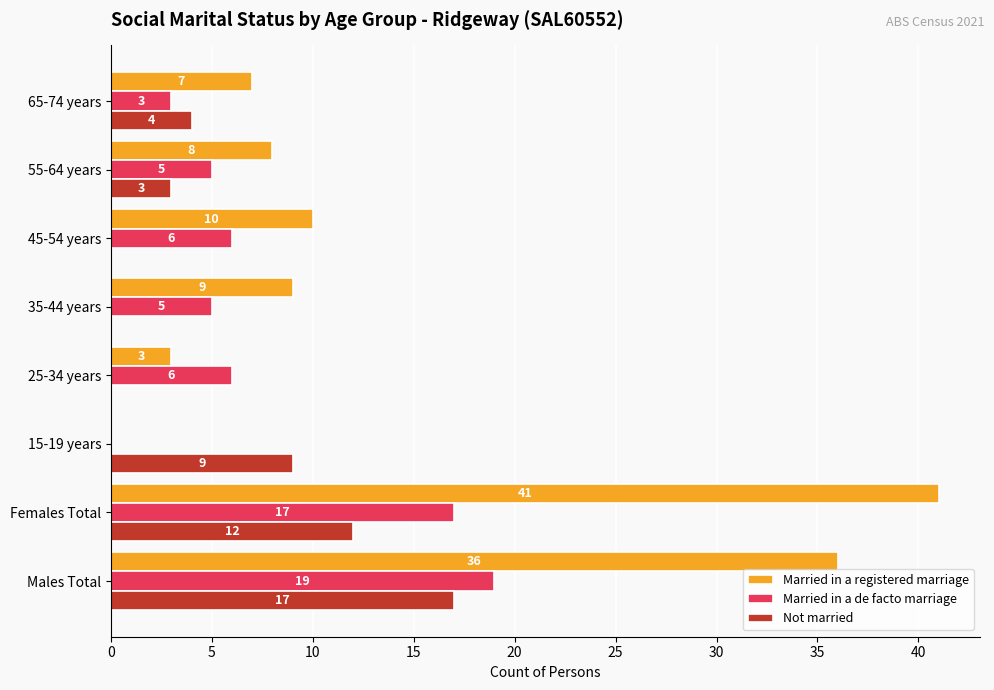

Where is Married in a registered marriage nearest to the value 20?

45-54 years